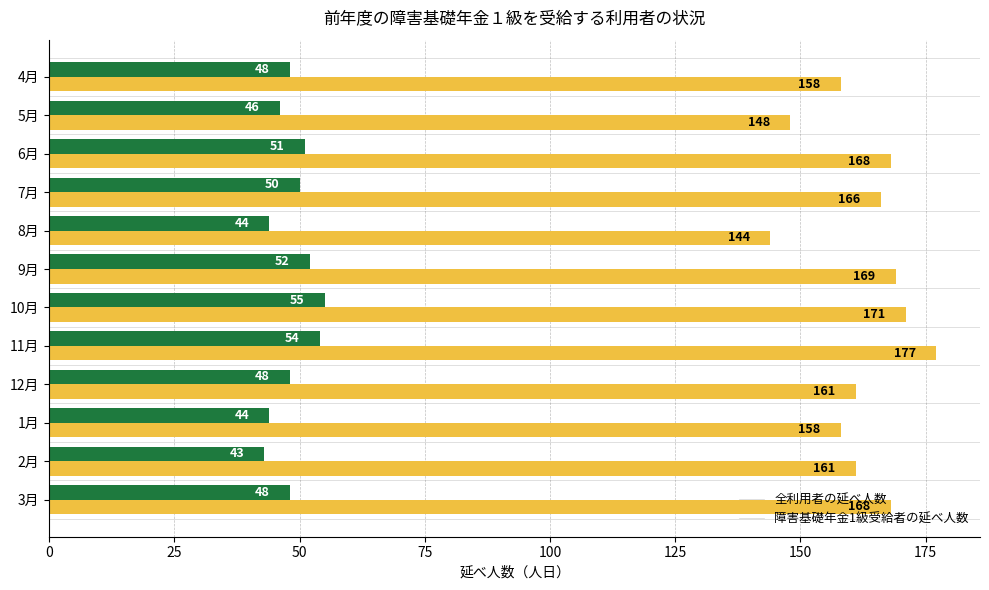

What are all the series names shown in the legend?

全利用者の延べ人数, 障害基礎年金1級受給者の延べ人数